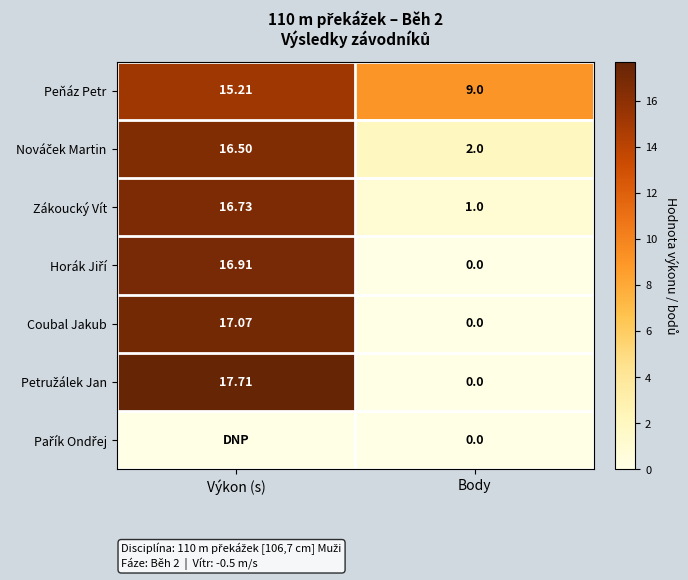

At which category does the chart reach its minimum across all series?

Body